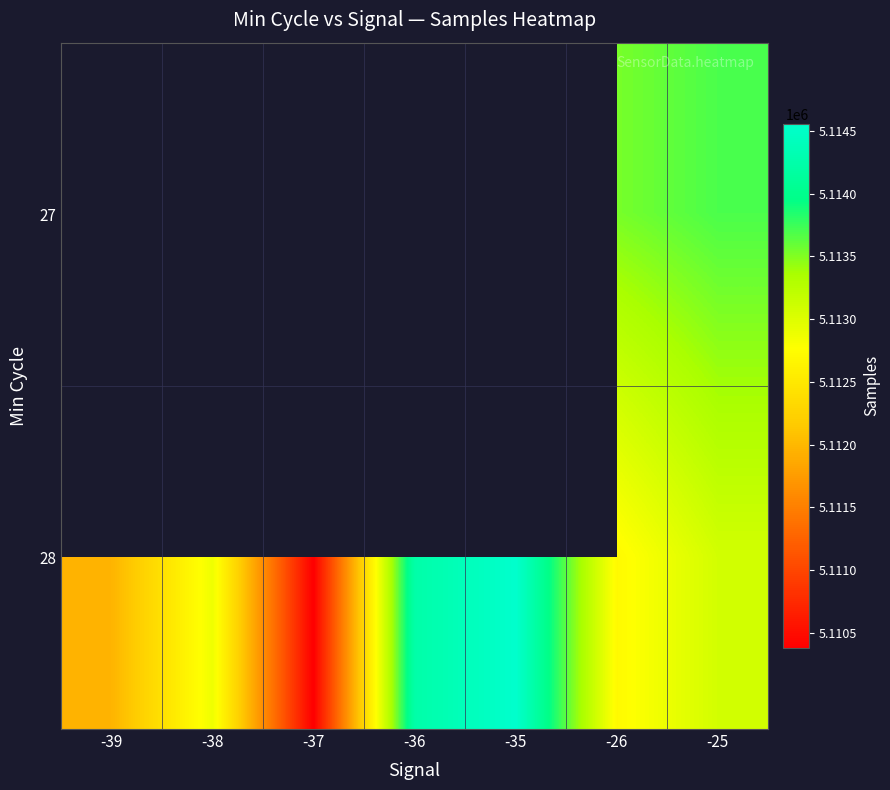

Count the number of data series in this chart.

2